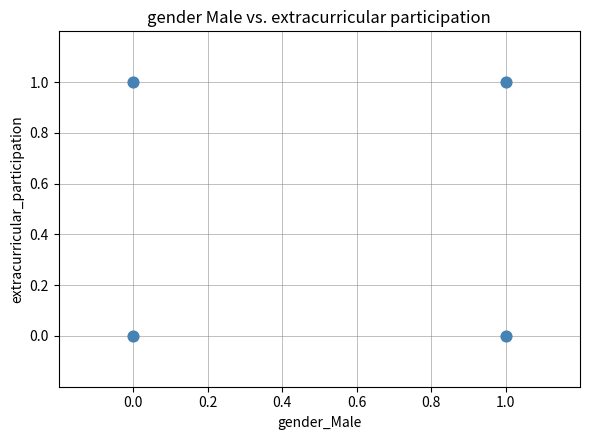

List the coordinates of all points as (X, Y) pairs, reading left to right.

(0, 0)  (0, 1)  (1, 0)  (1, 1)